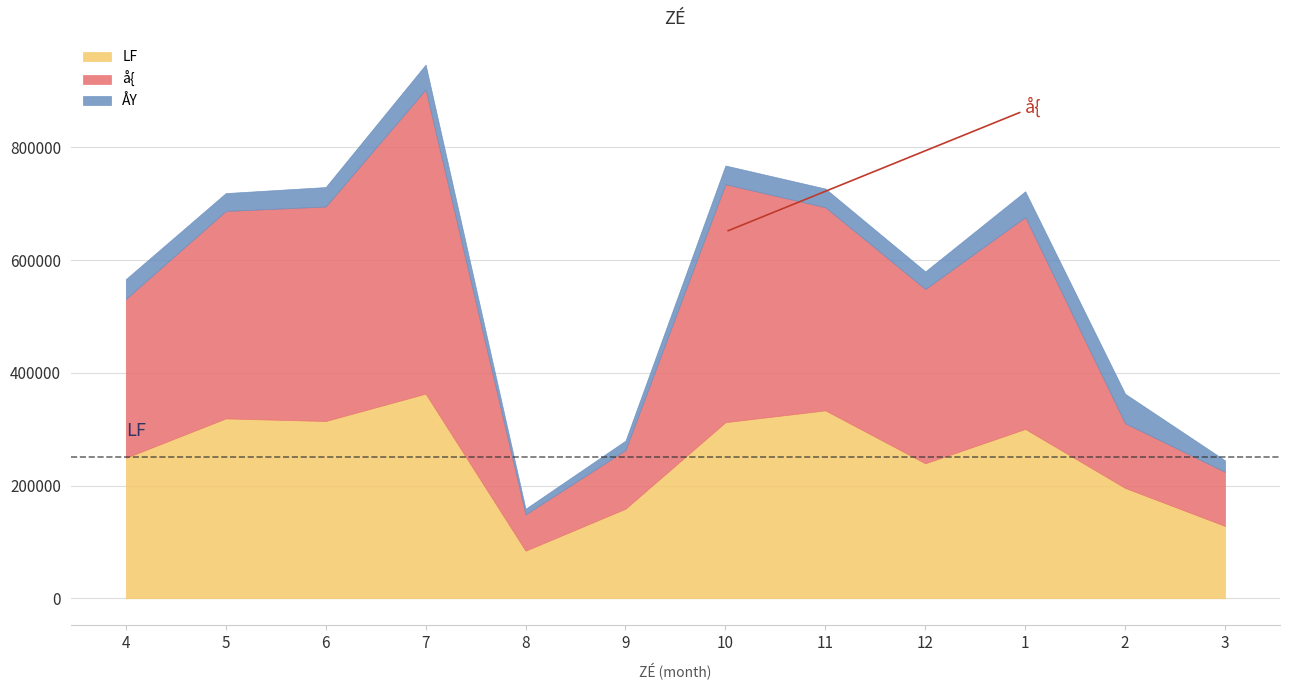

At which category does ÅY reach its first local peak?

7